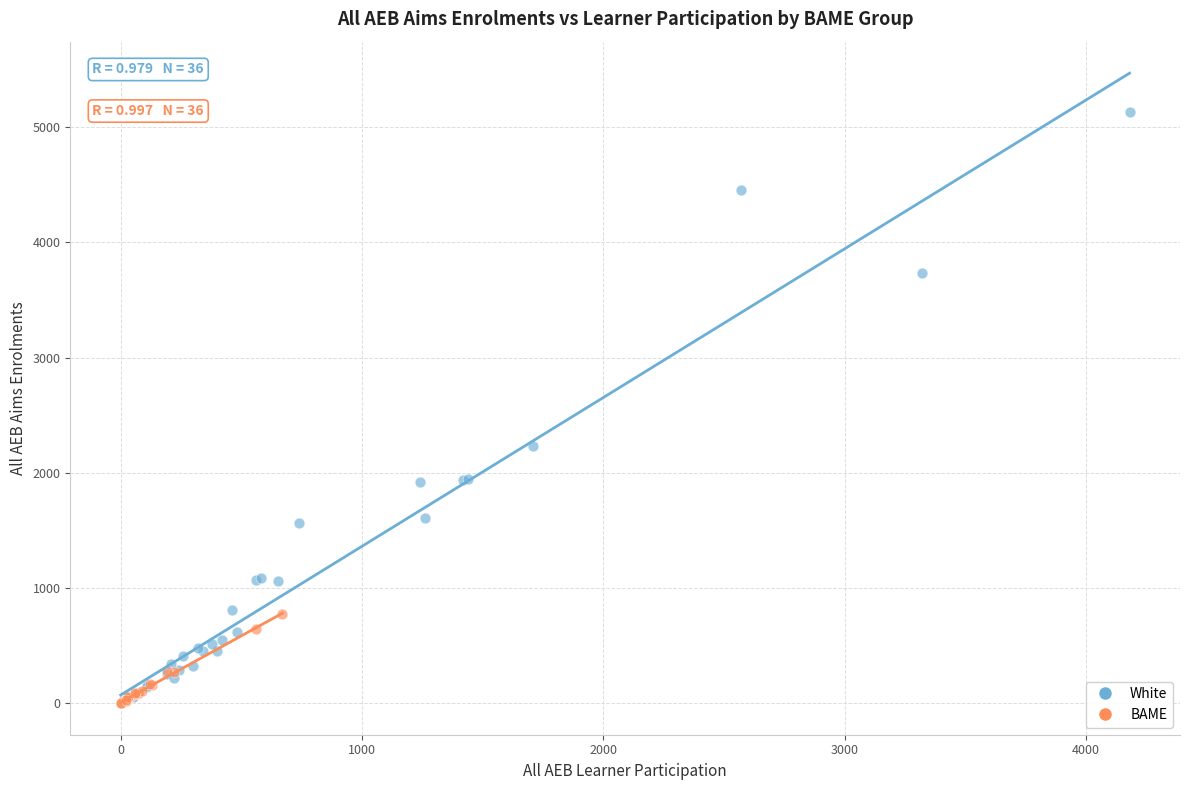

Which series contains the highest Y value?

White